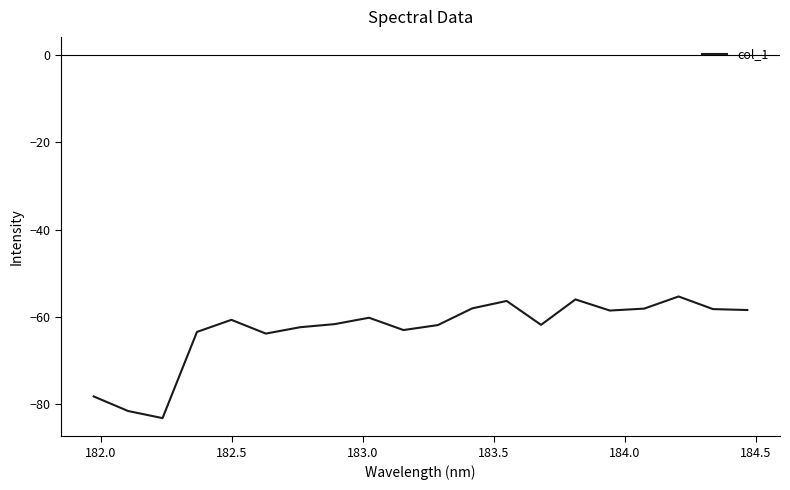

What is the difference between the maximum and minimum values?

27.9